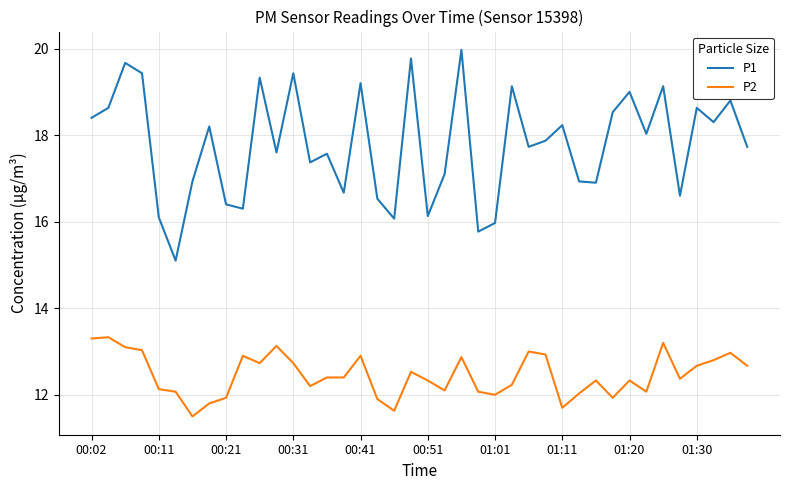

How many lines are shown in the chart?

2